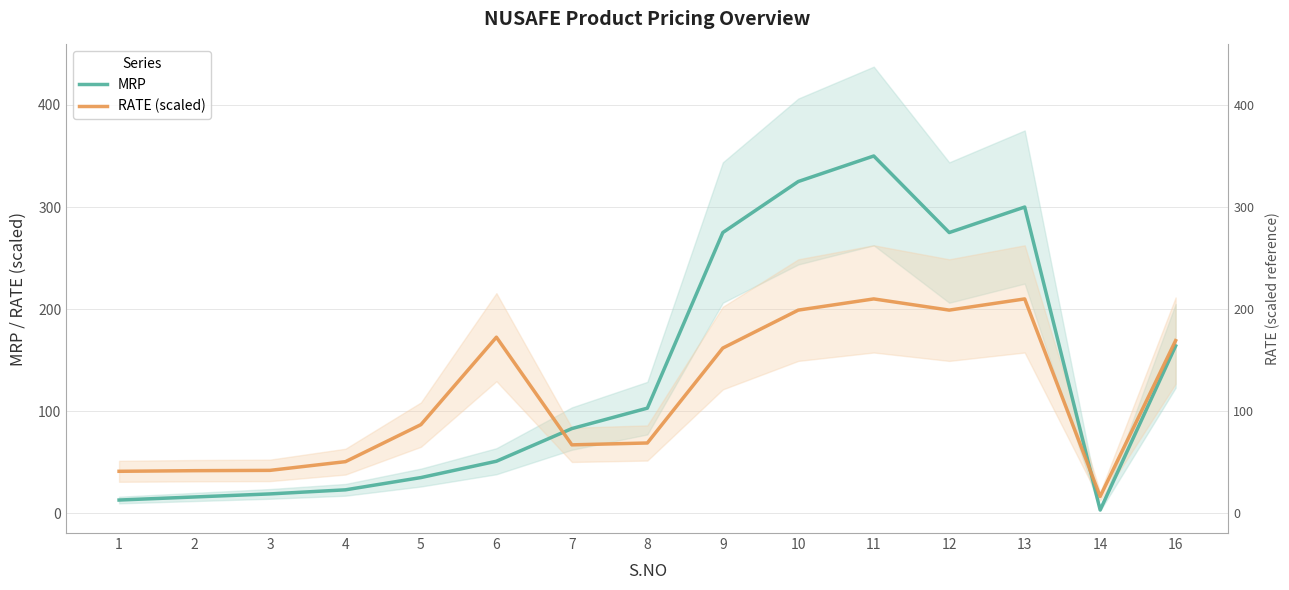

The value of MRP at 14 is 3.2. True or false?

True